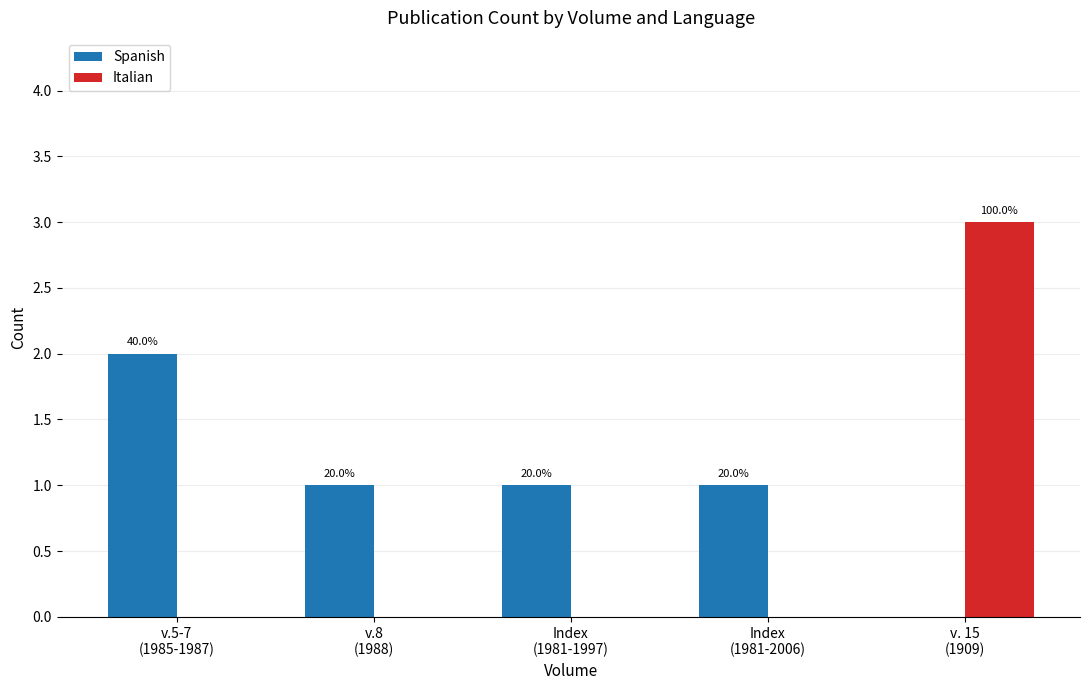

At v.5-7
(1985-1987), list the series in order from smallest to largest.

Italian, Spanish